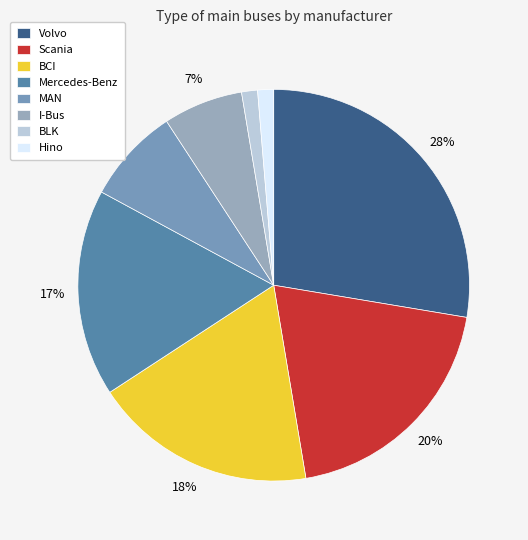

To the nearest percent, what is the average slice percentage?

12%